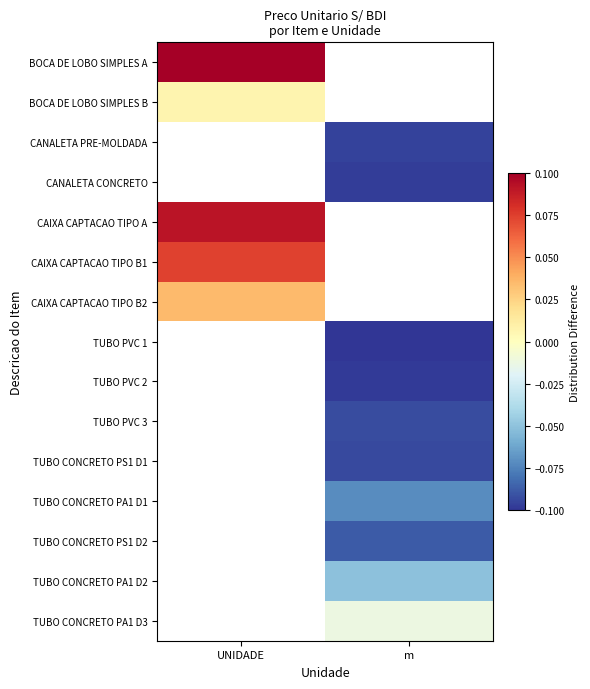

How many categories are shown in the chart?

2